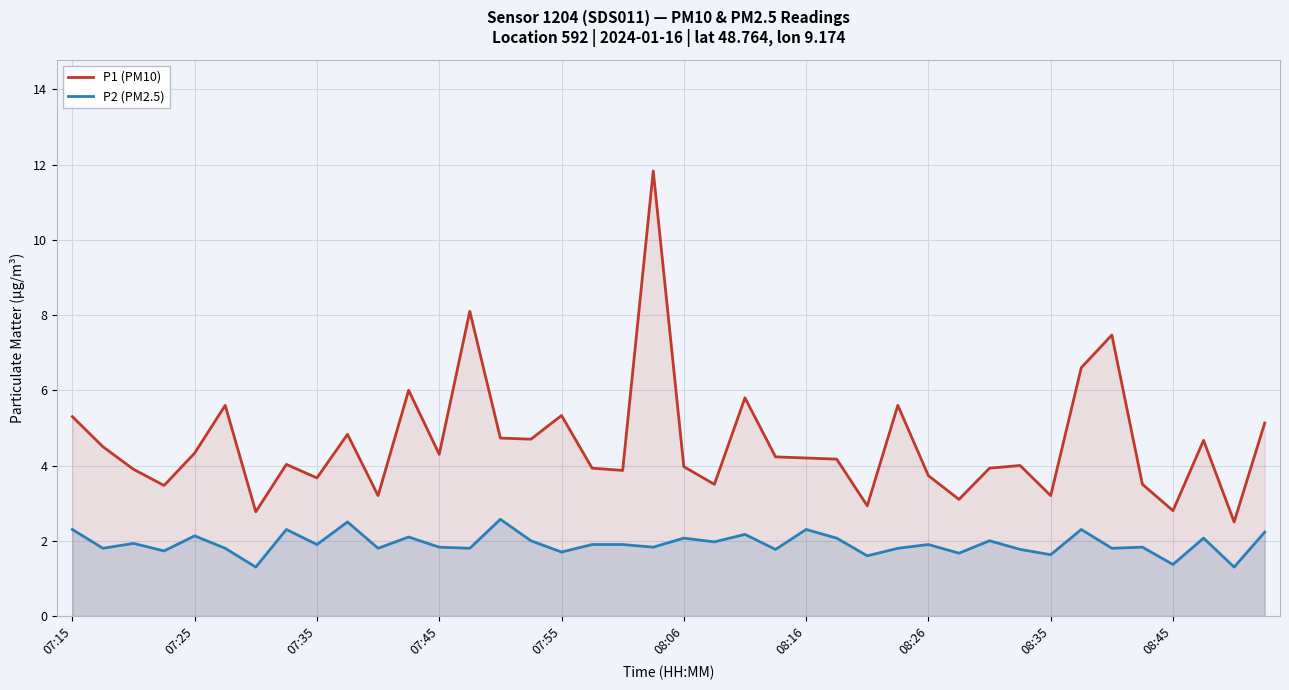

What is the value of the P2 (PM2.5) point at the 12th from the left?

2.1